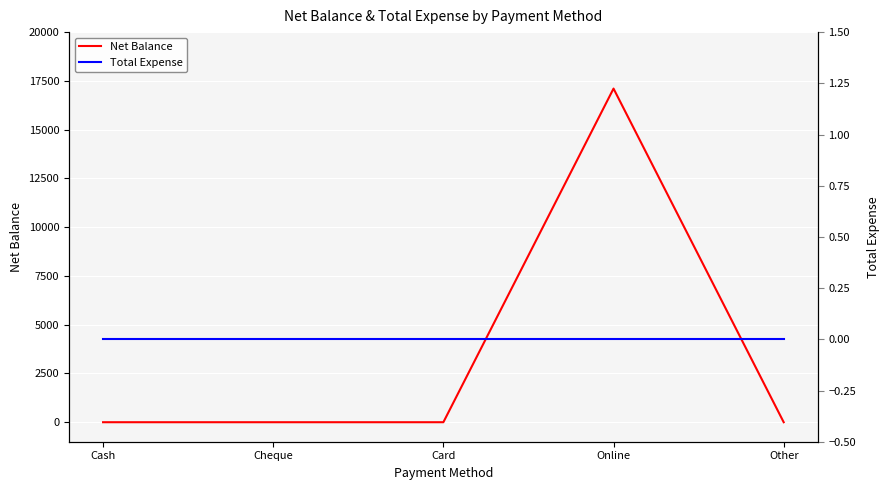

Where is Total Expense nearest to the value 0?

Cash